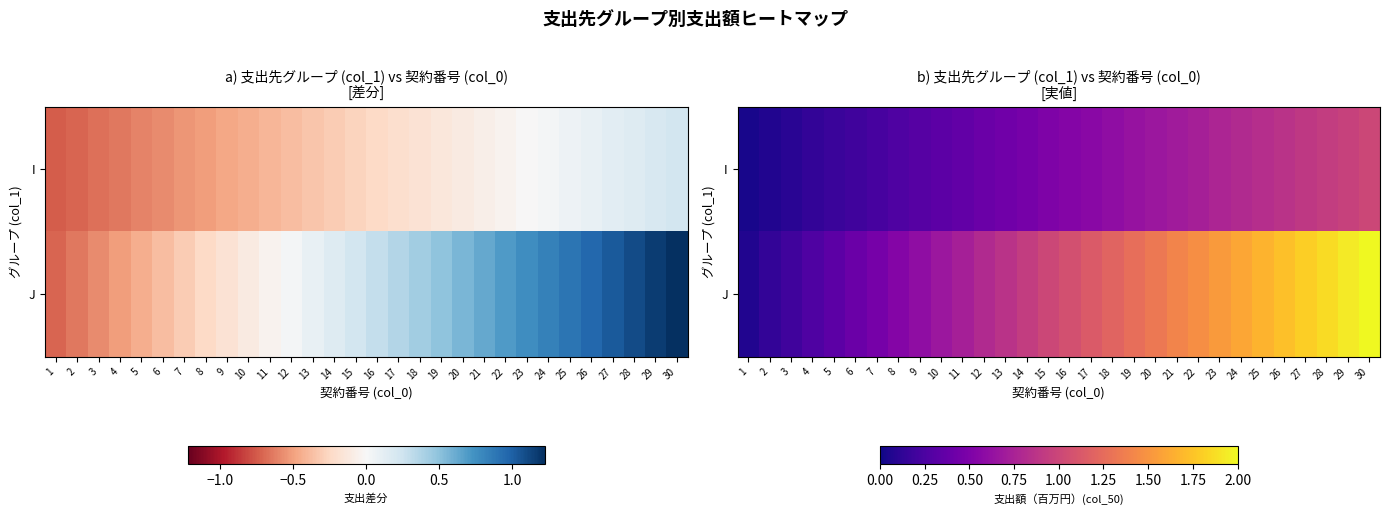

Rank the series by their maximum value, from lowest to highest.

I, J